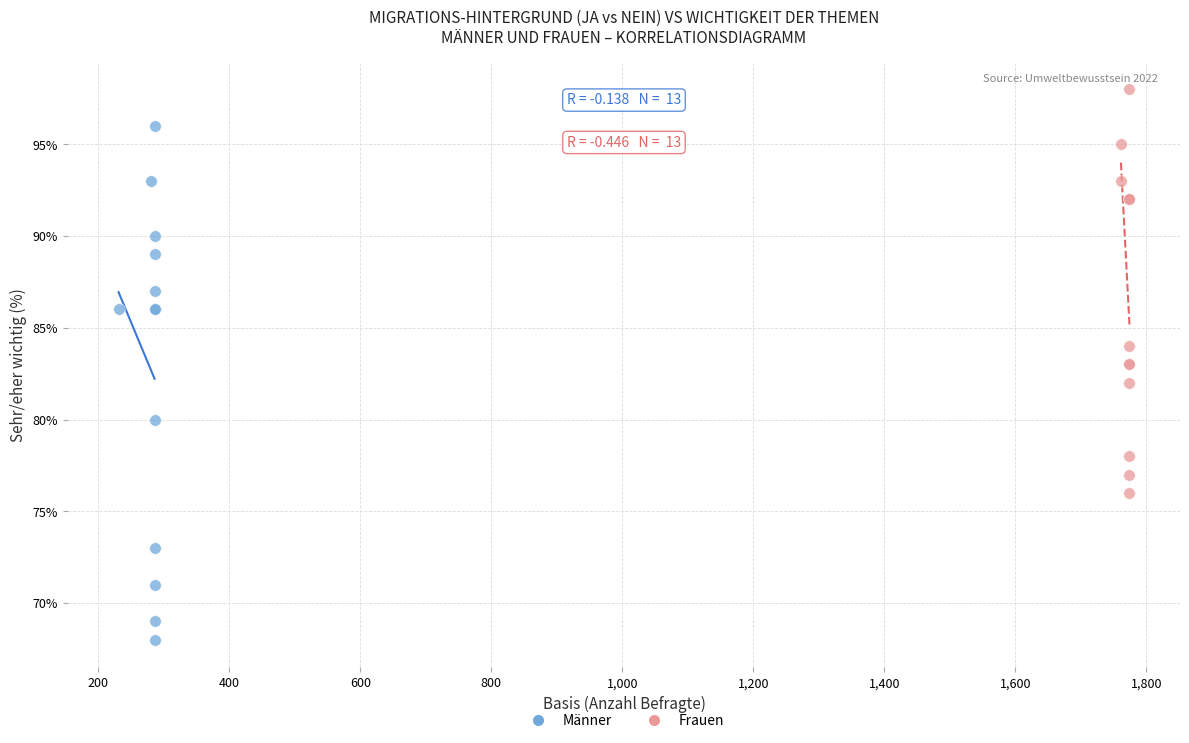

Which series reaches the minimum Y coordinate?

Männer